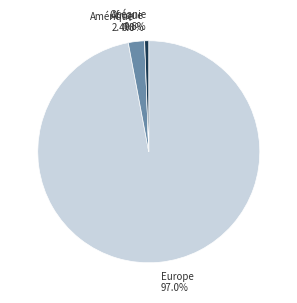

How many slices are in this pie chart?

4